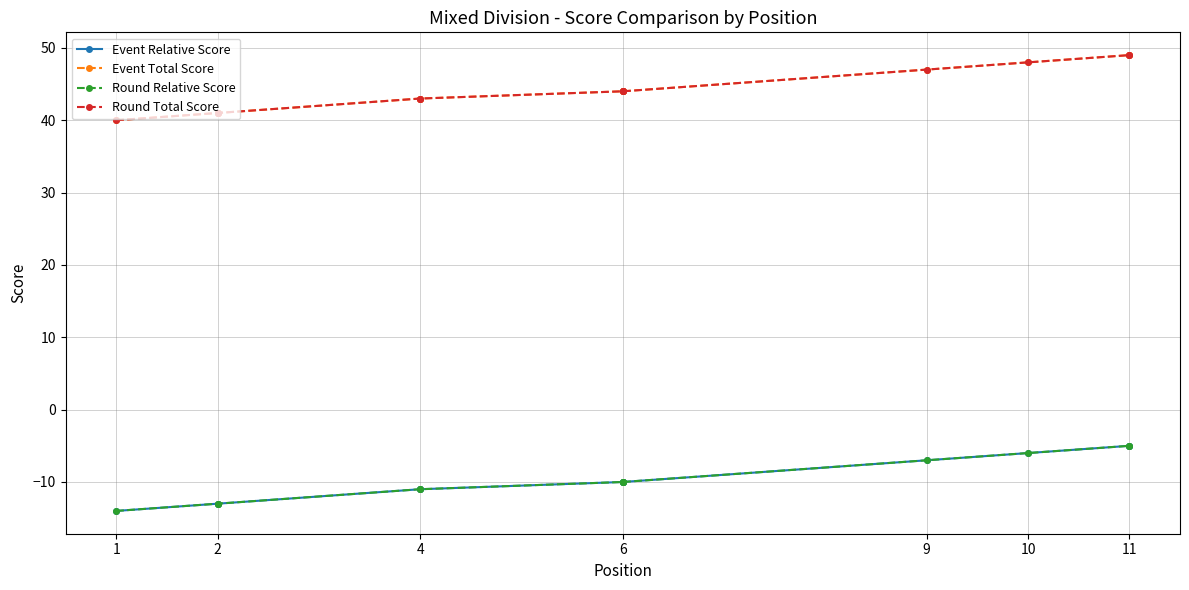

The value of Event Relative Score at 4 is -8. True or false?

False